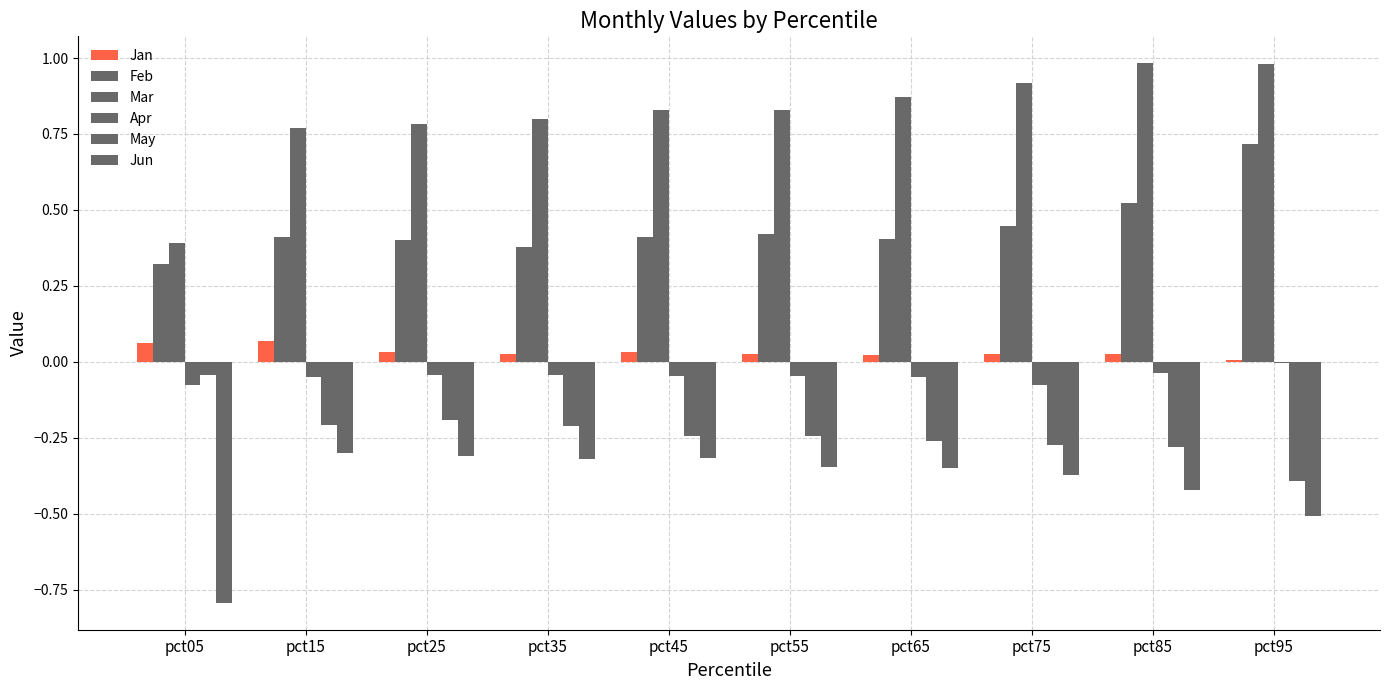

What is the difference between the second highest and second lowest values in the Feb series?

0.1